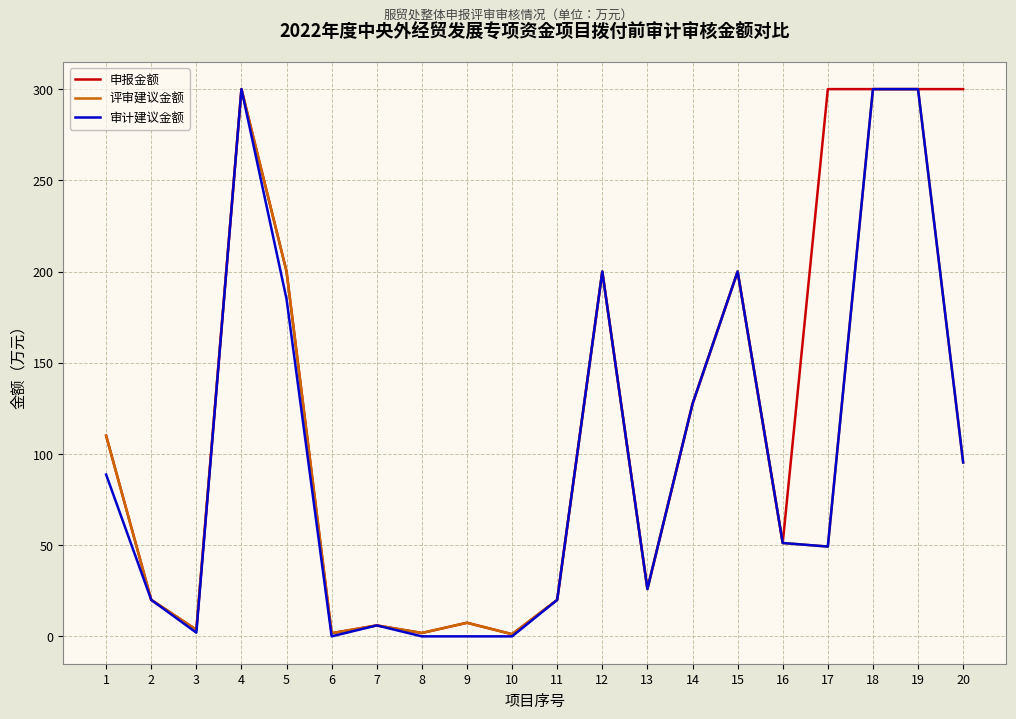

Where is 申报金额 nearest to the value 150?

14